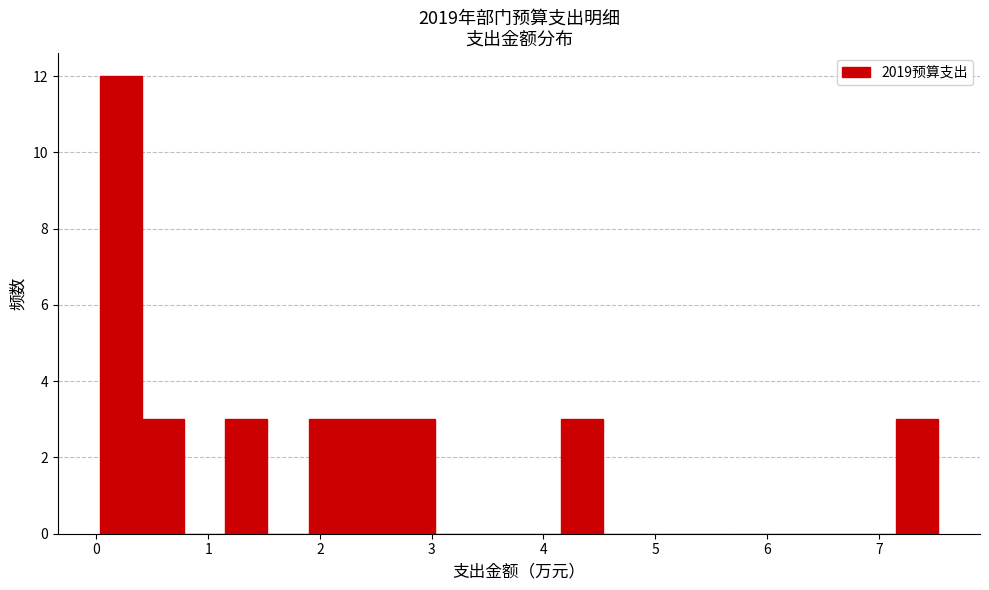

Read against the x-axis, roughly where is the centre of the tallest bar?

0.2